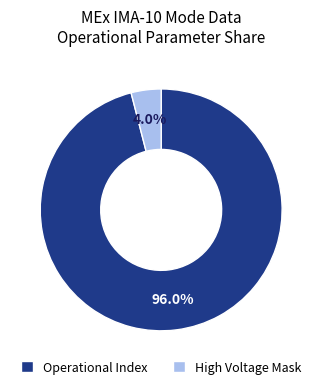

Approximately how many times larger is the value at Operational Index compared to High Voltage Mask?

24.0